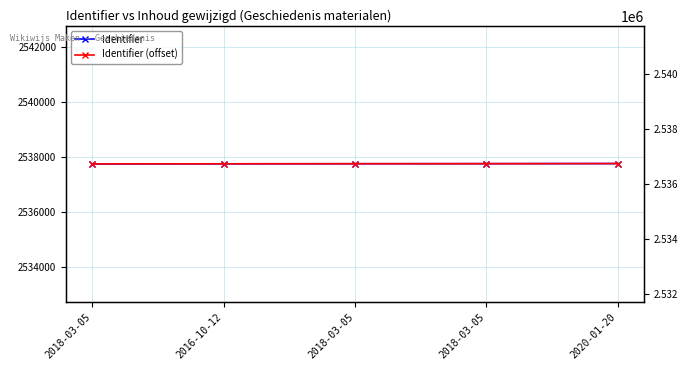

Which series has the largest range (max minus min)?

Identifier